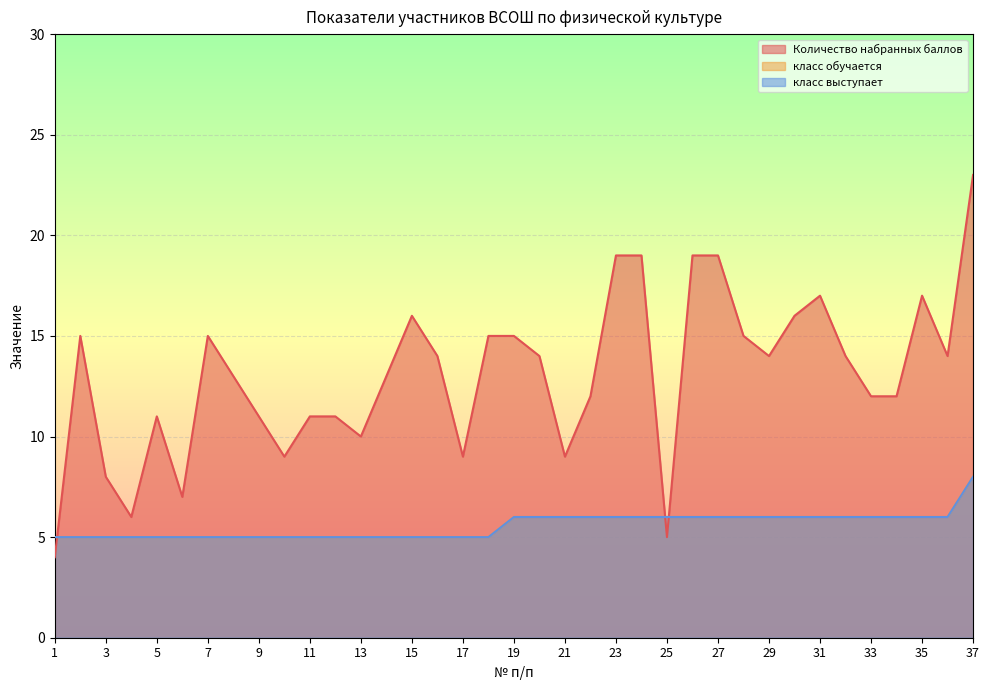

The класс обучается series shows 5 at 8. True or false?

True